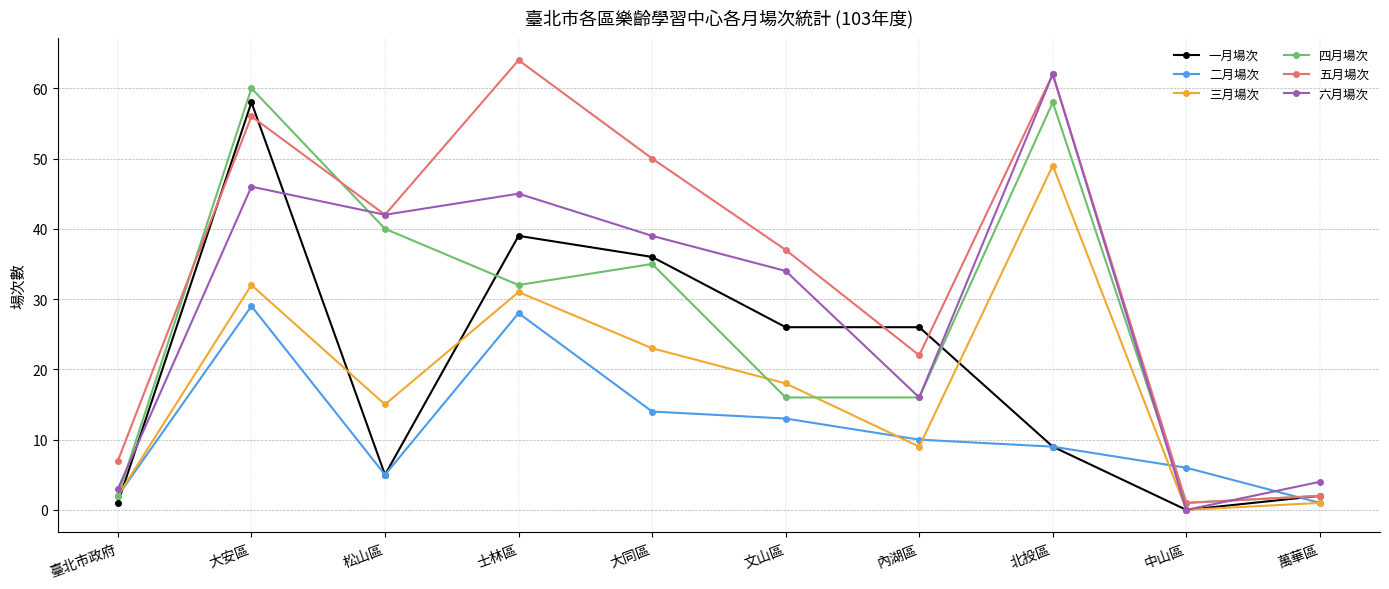

What is the difference between the maximum and minimum values in the 四月場次 series?

59